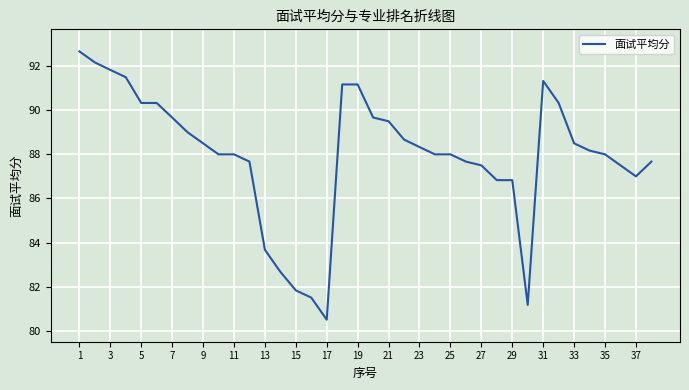

What is the maximum value shown in the chart?

92.7